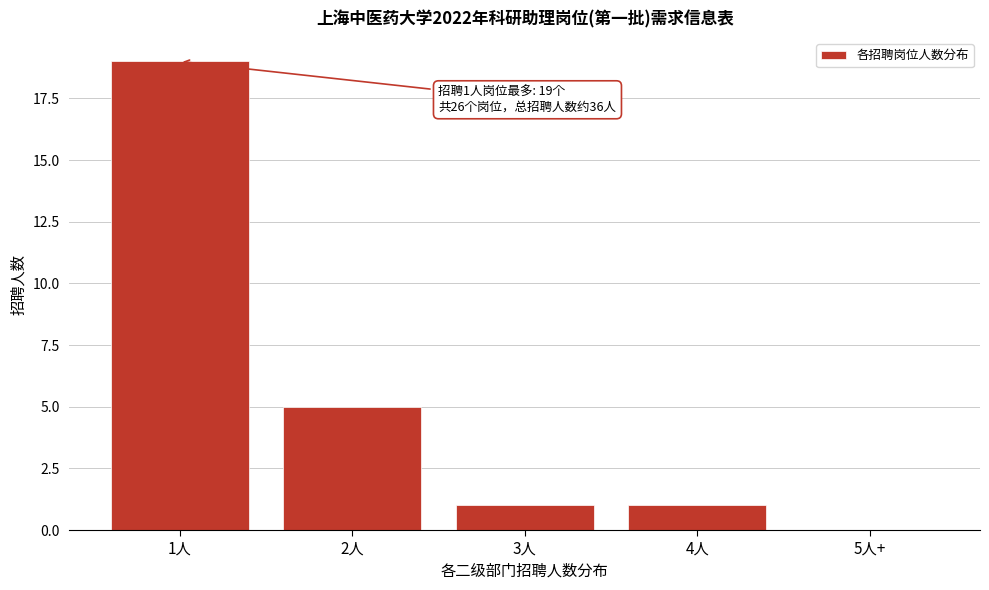

Reading left to right, list all the values displayed in this chart.

1人=19	2人=5	3人=1	4人=1	5人+=0